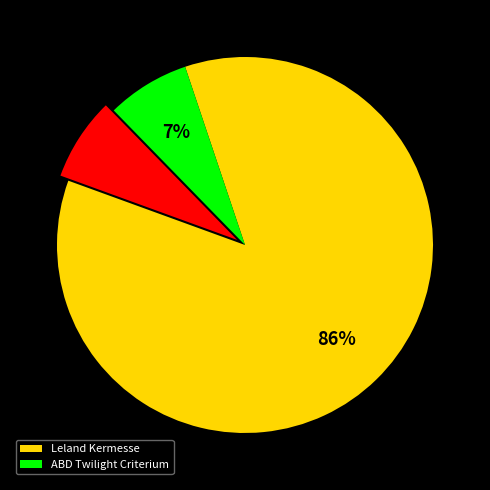

To the nearest percent, what is the difference between the largest and smallest slice percentages?

79%